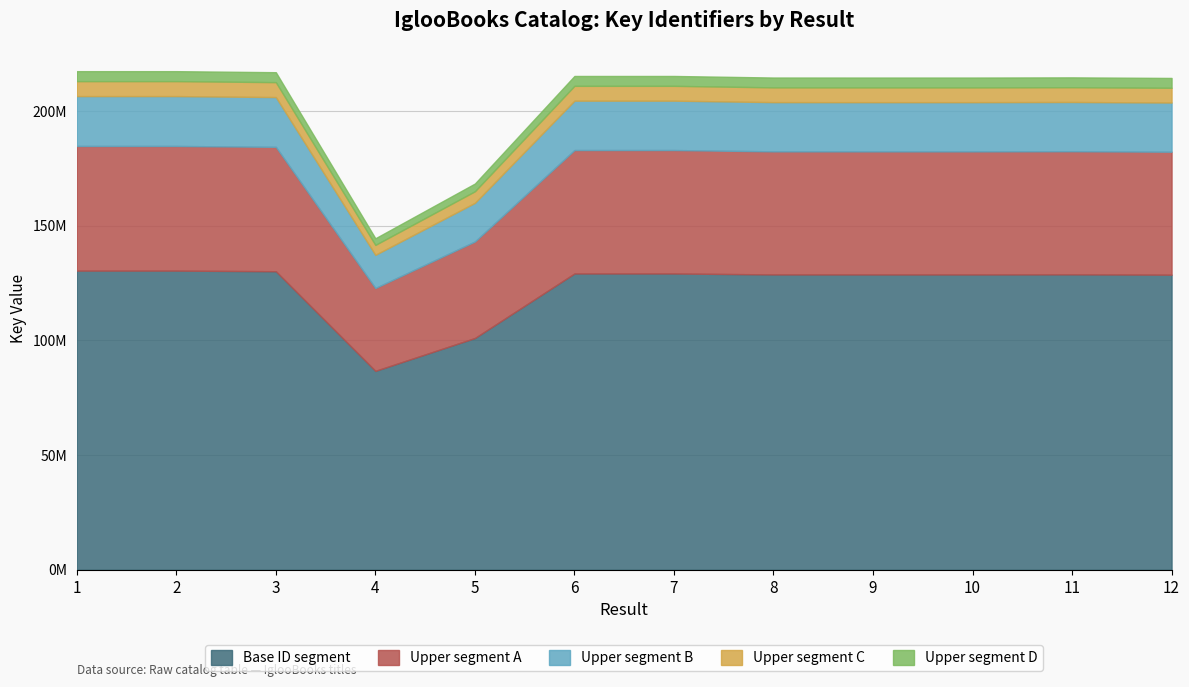

Rank the categories by value from lowest to highest.

4, 5, 12, 9, 10, 8, 11, 6, 7, 3, 2, 1